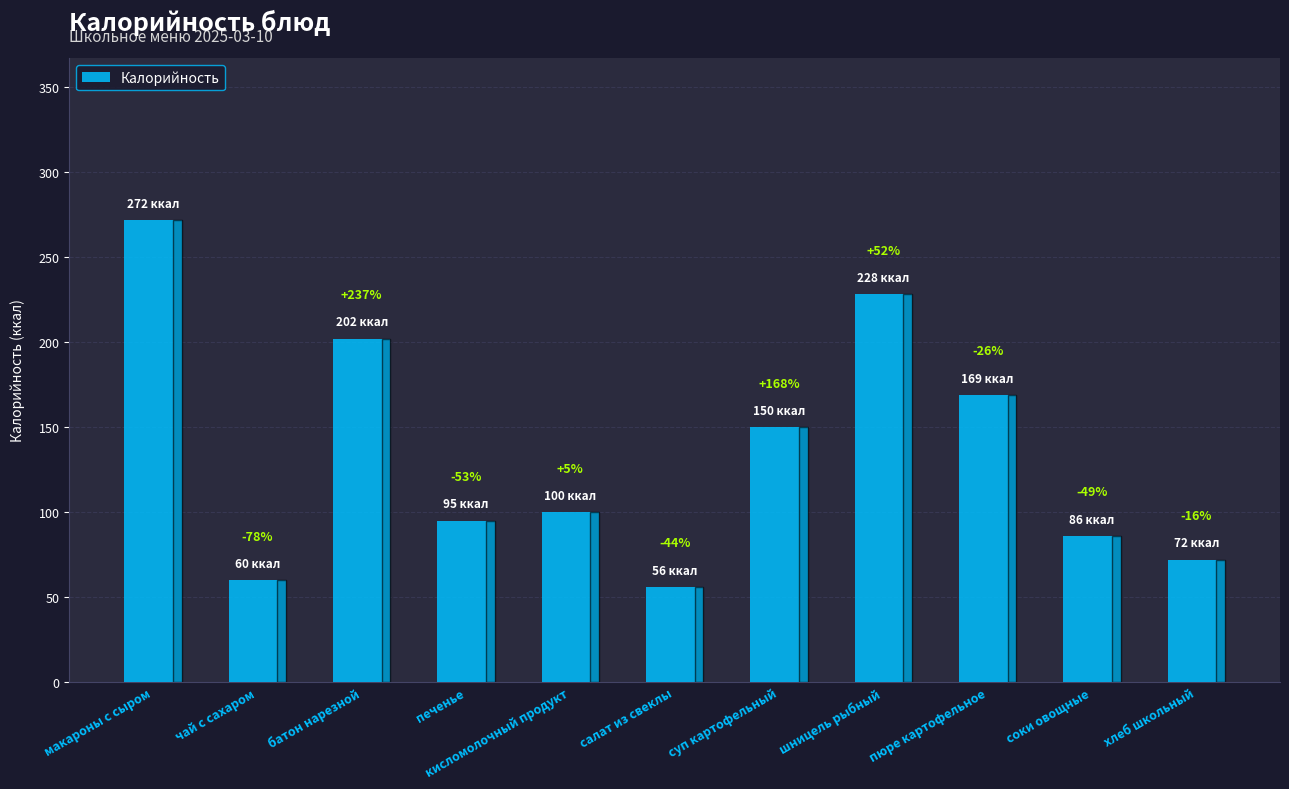

Are the bars horizontal?

No